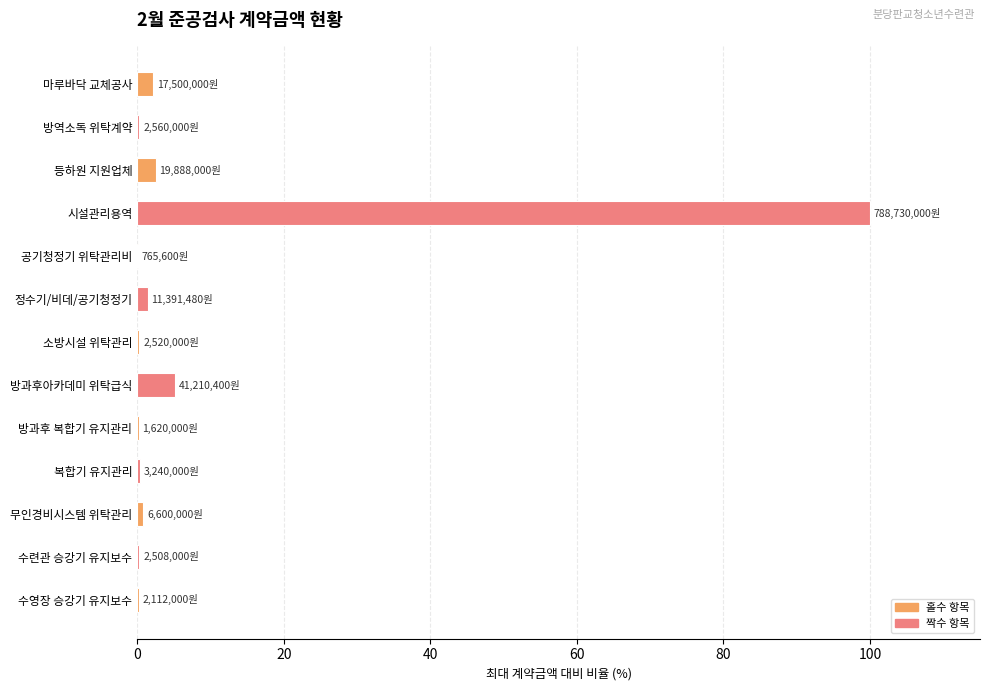

At which category does the chart reach its peak across all series?

시설관리용역